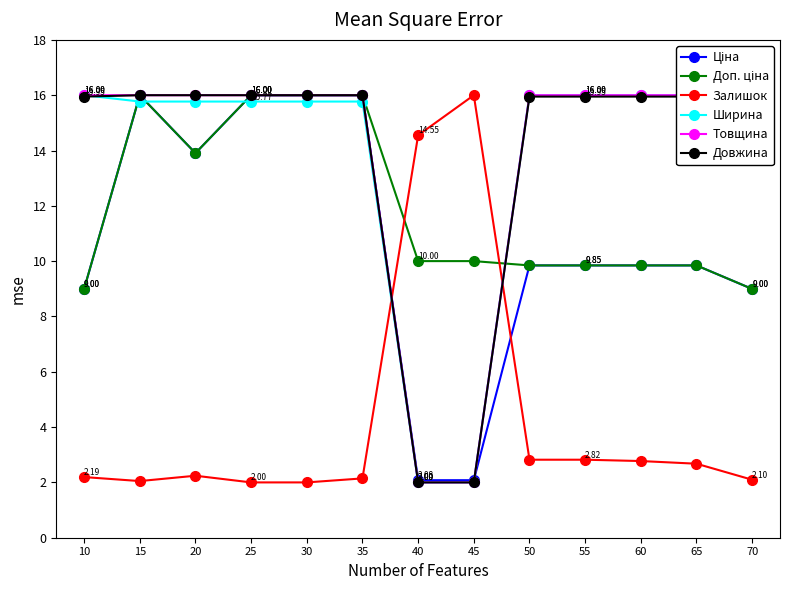

How many lines are shown in the chart?

6